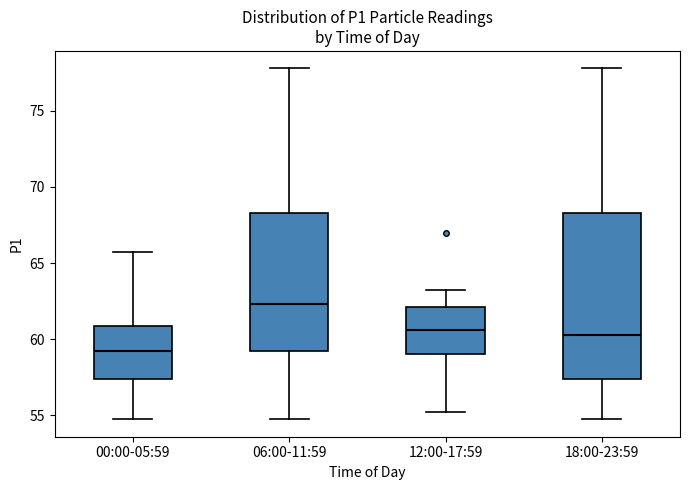

Which box is the tallest, from its lower edge to its upper edge?

18:00-23:59